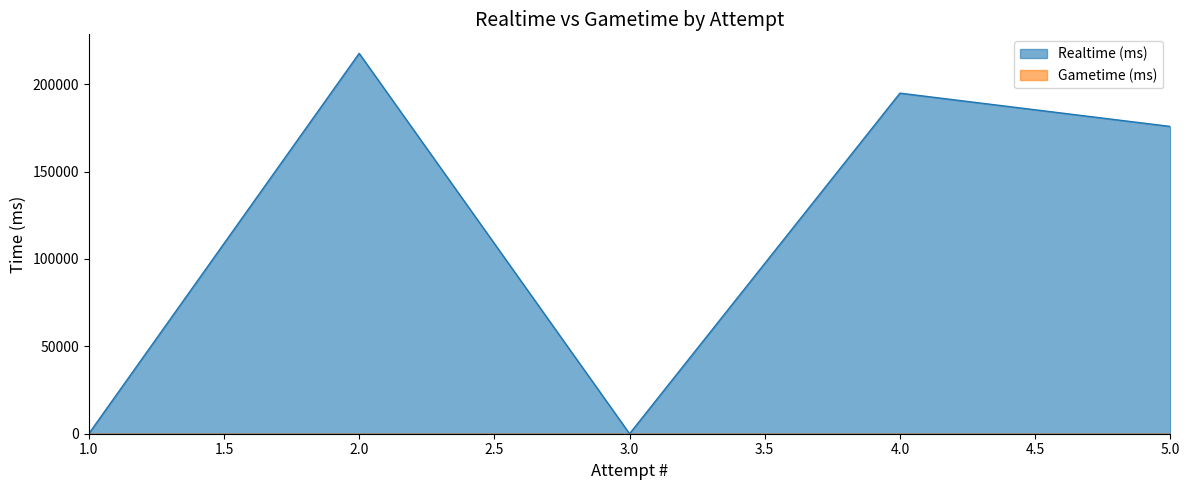

Which series has the widest spread of values?

Realtime (ms)